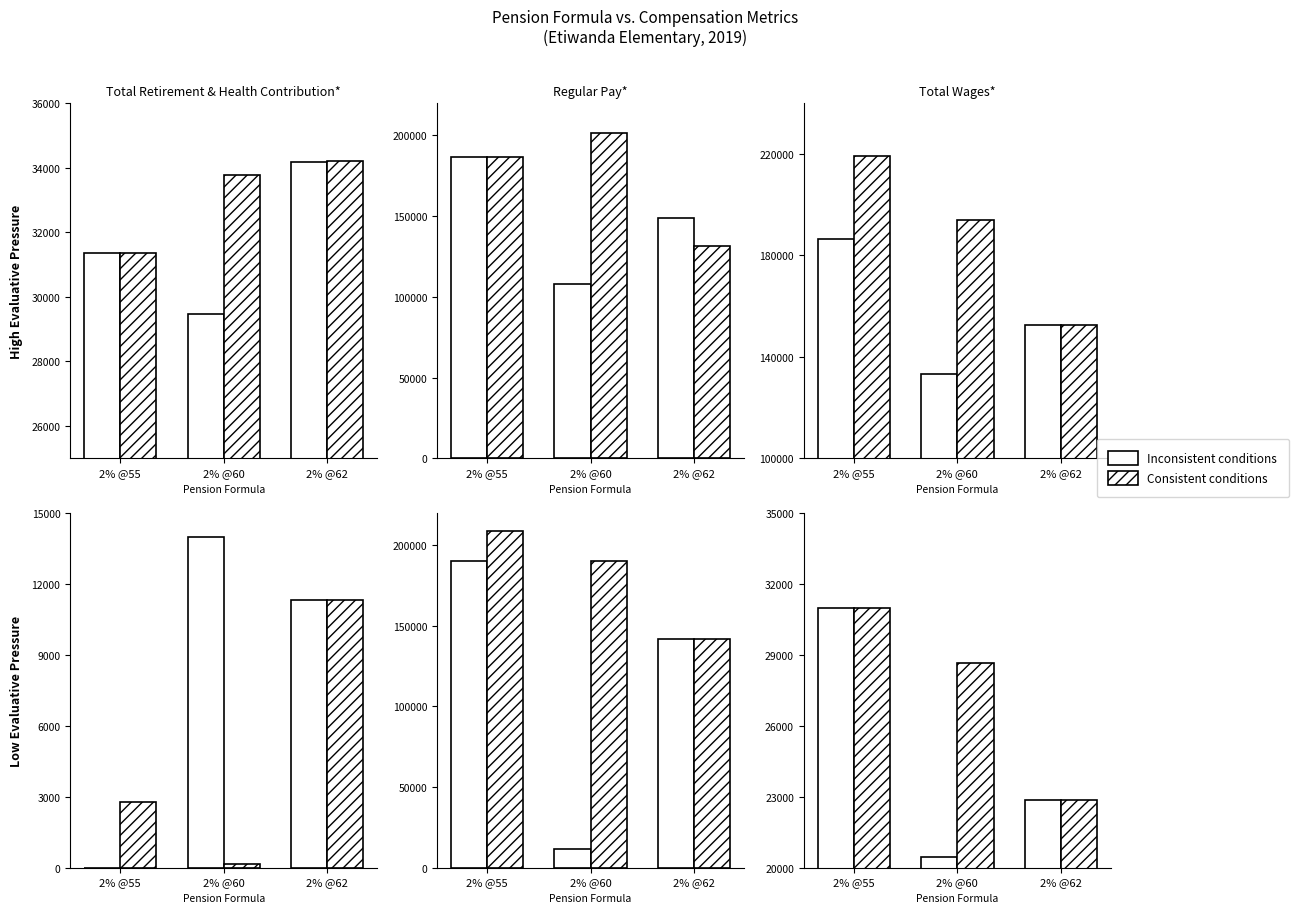

Rank the series by their maximum value, from lowest to highest.

Inconsistent conditions, Consistent conditions